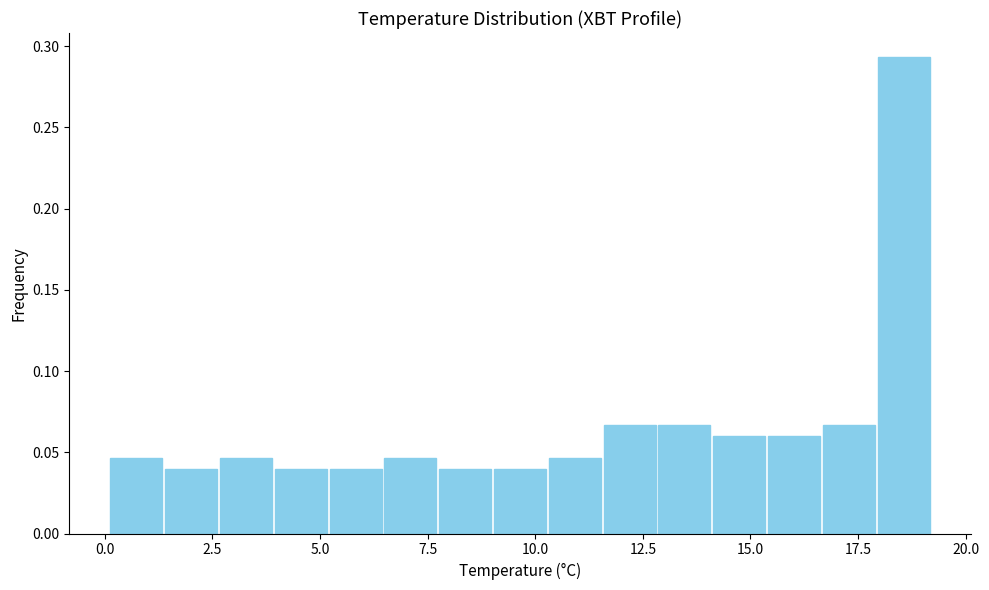

Around what value on the x-axis is the tallest bar? Give the approximate position of its centre, as read against the axis.

18.5